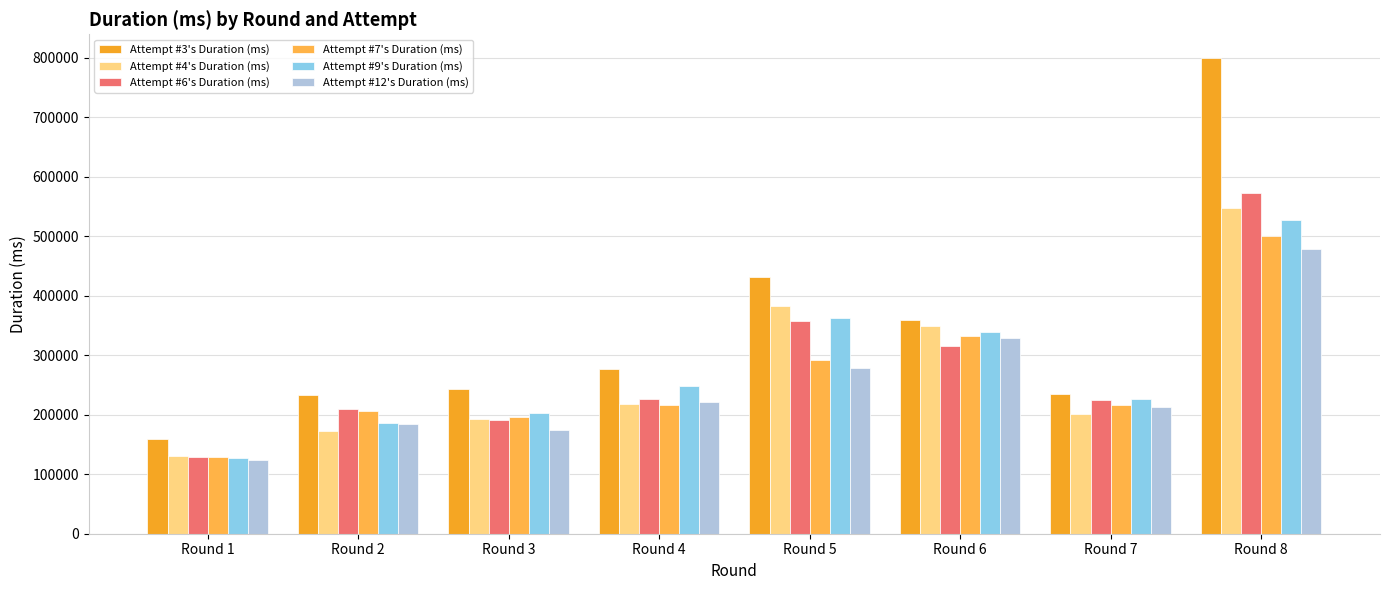

What is the sum of the Attempt #3's Duration (ms) values at Round 3 and Round 4?

521090